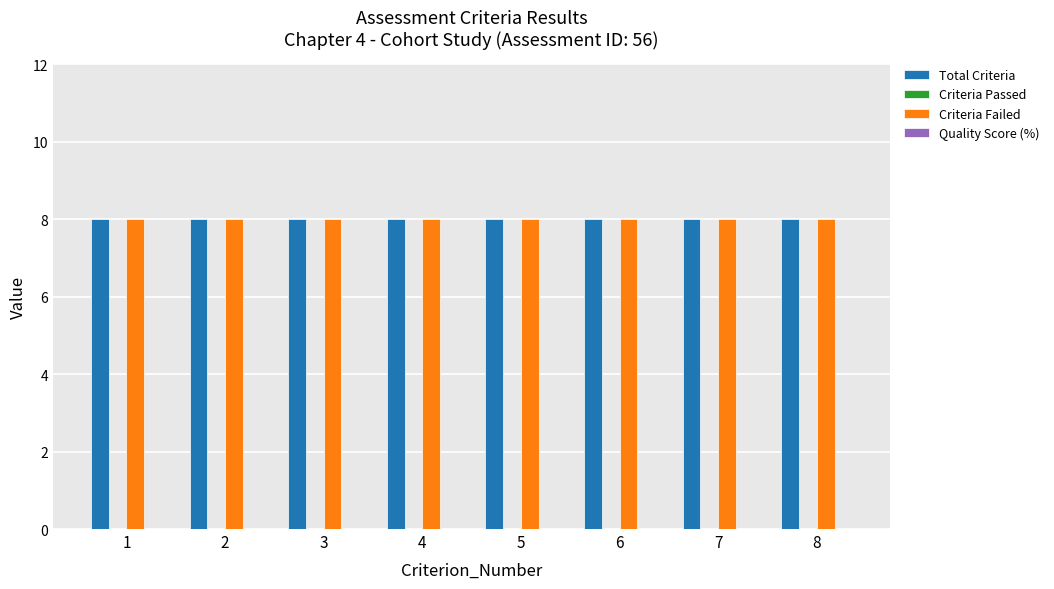

At how many categories does at least one series exceed 2?

8